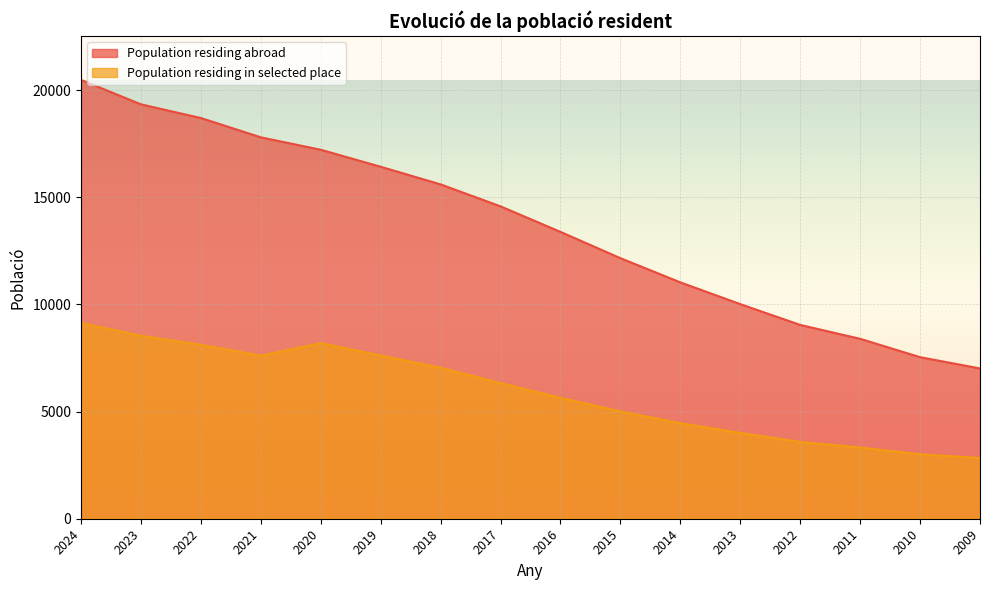

How many lines are shown in the chart?

2